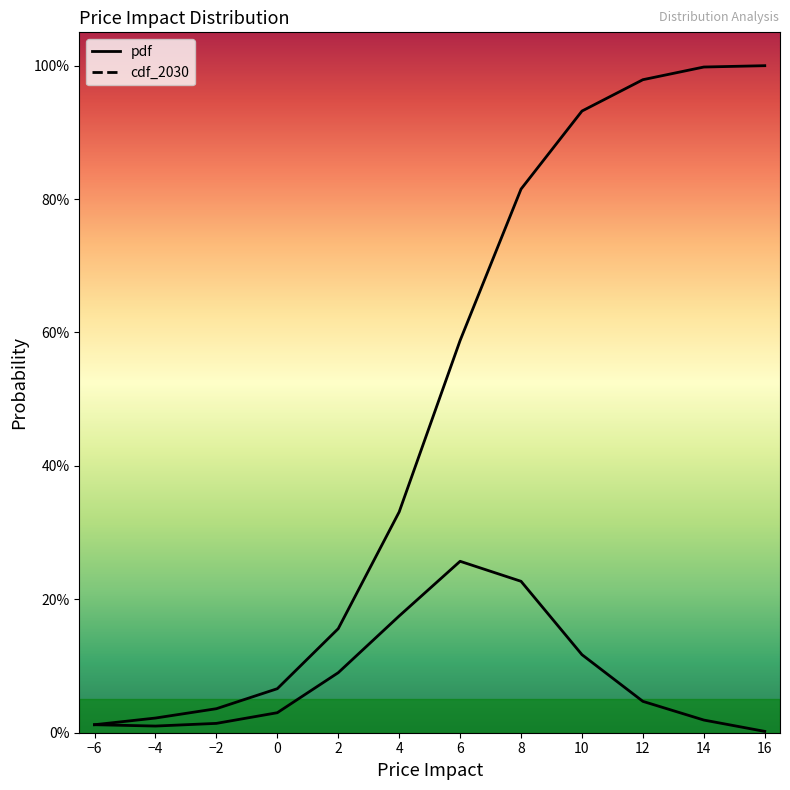

Which has a higher value, 2 or 6?

6